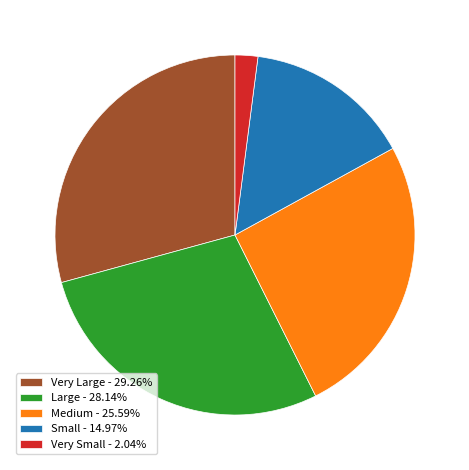

What is the ratio of the value at Medium - 25.59% to the value at Very Large - 29.26%?

0.9